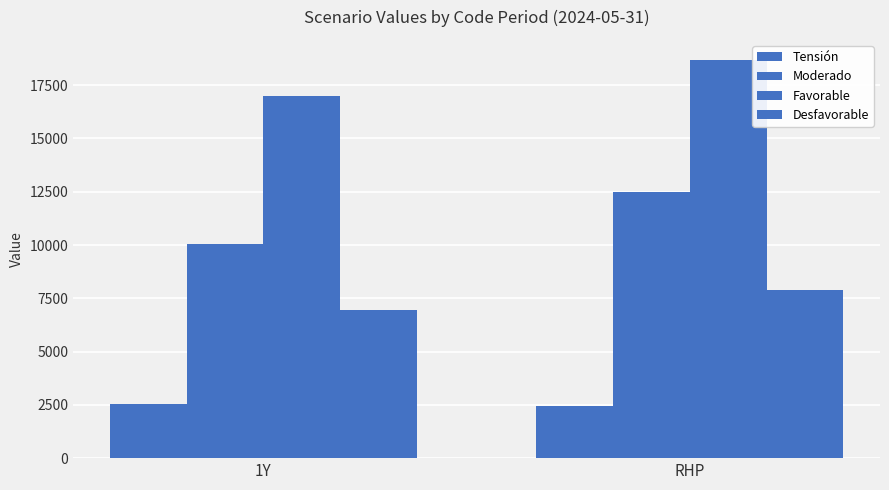

How many bars are there in each group?

4